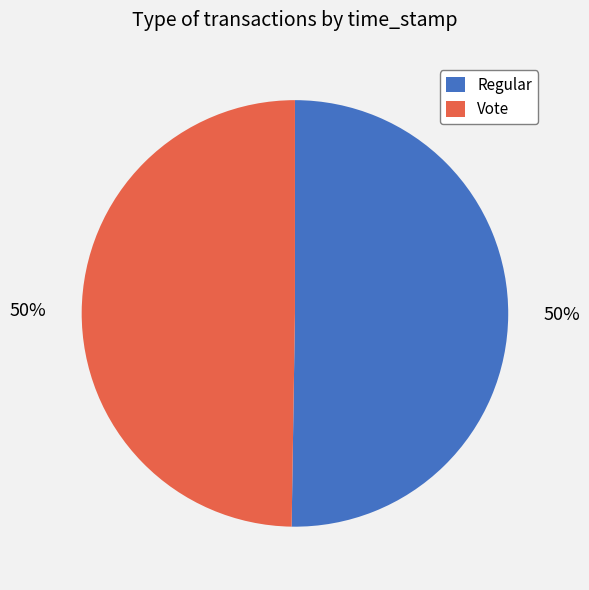

Approximately how many times larger is the value at Vote compared to Regular?

1.0